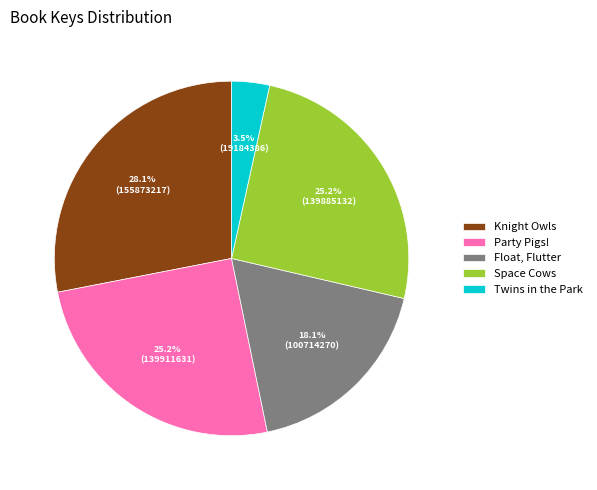

True or false: Float, Flutter accounts for 18% of the total.

True